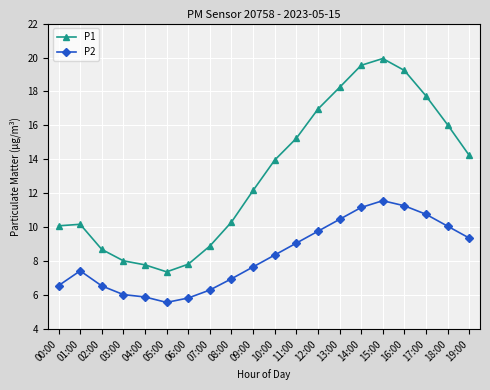

Which series has the widest spread of values?

P1